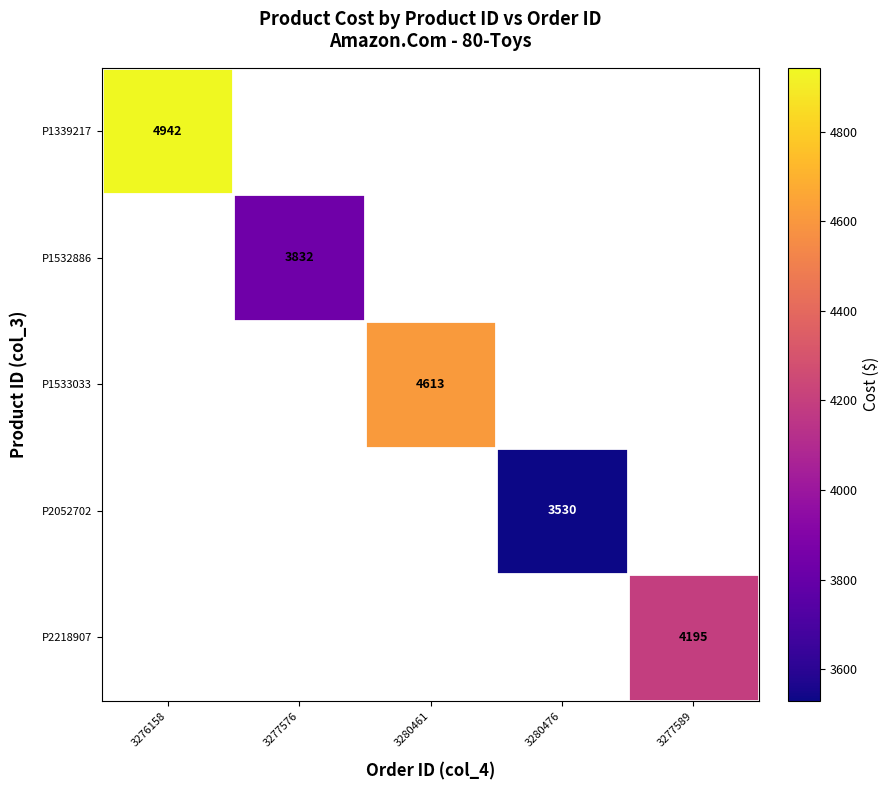

Is the value of P2052702 at 3280476 greater than the value of P1532886 at 3277576?

No